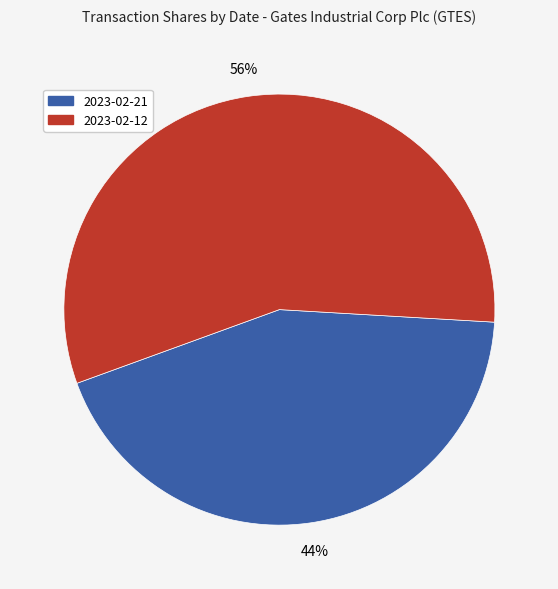

To the nearest percent, what is the average slice percentage?

50%